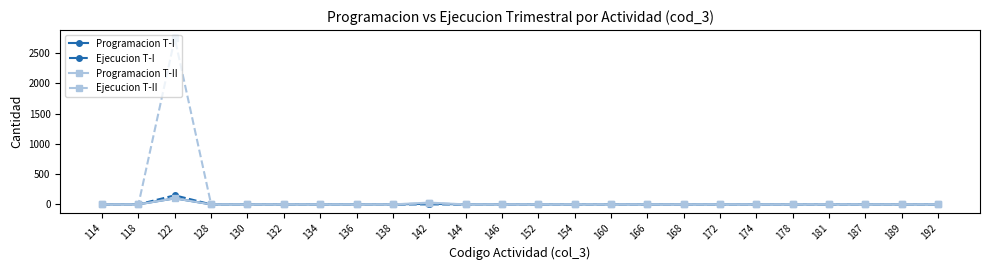

Is it true that Ejecucion T-I equals 0.0 at 134?

True